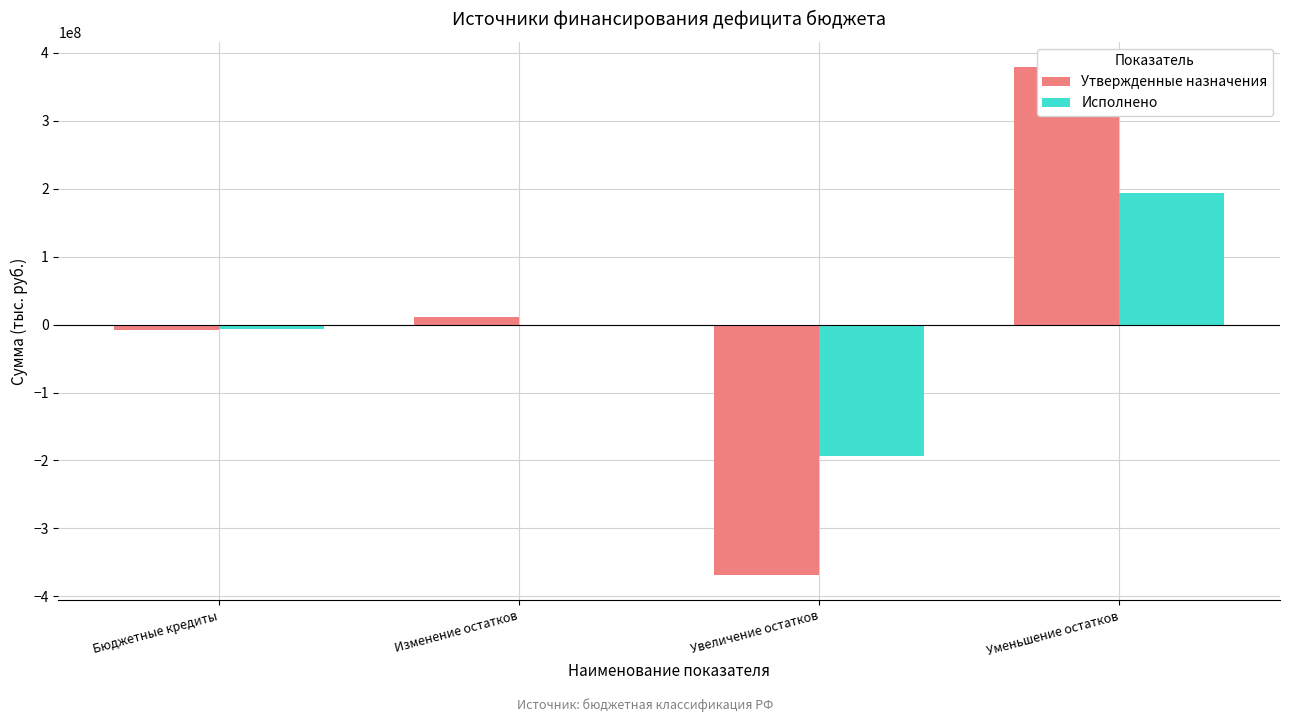

What is the label of the 1st bar from the left?

Бюджетные кредиты